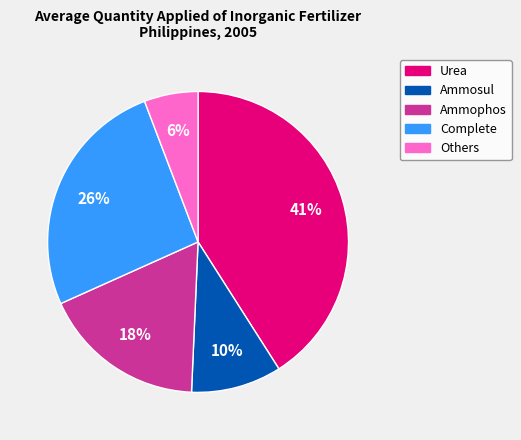

Is it true that Complete is 40% of the pie?

False